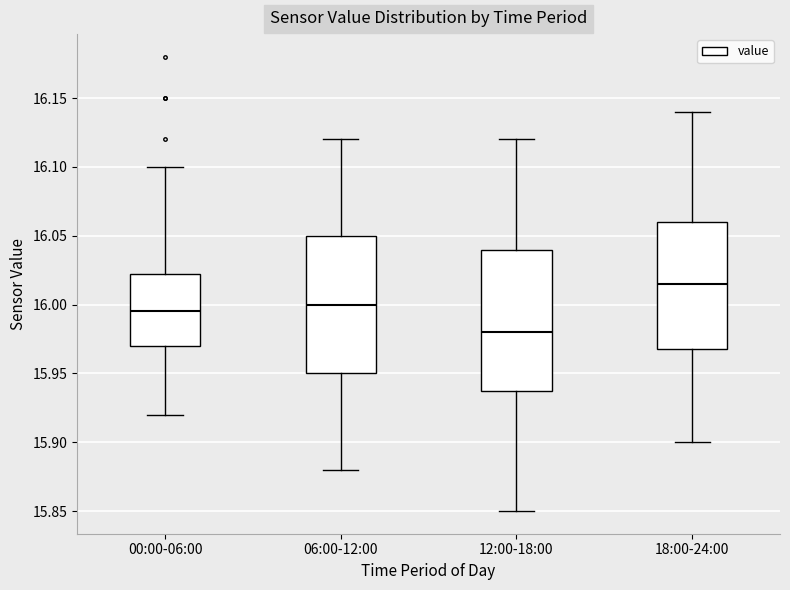

Reading left to right, read every box against the y-axis: the position of its median line, the range the box covers, and the ends of its whiskers. The values are not printed on the chart, so give them approximately, as read against the axis.

00:00-06:00: median 15.995, box 15.970 to 16.025, whiskers 15.920 to 16.100
06:00-12:00: median 16.000, box 15.950 to 16.050, whiskers 15.880 to 16.120
12:00-18:00: median 15.980, box 15.940 to 16.040, whiskers 15.850 to 16.120
18:00-24:00: median 16.015, box 15.970 to 16.060, whiskers 15.900 to 16.140